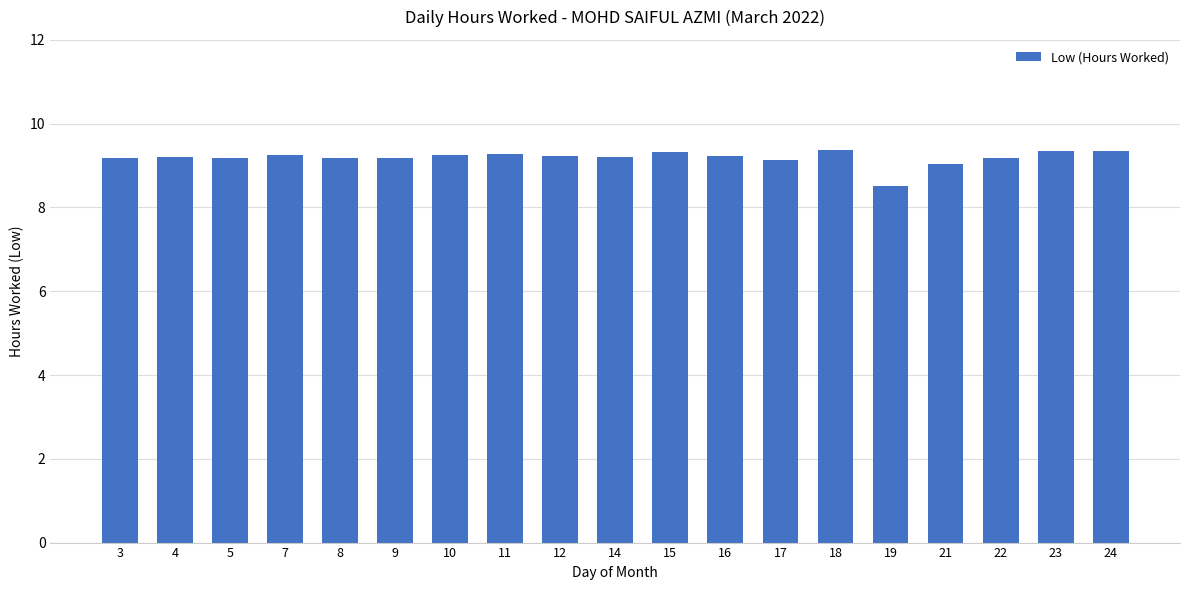

What is the greatest value displayed?

9.4